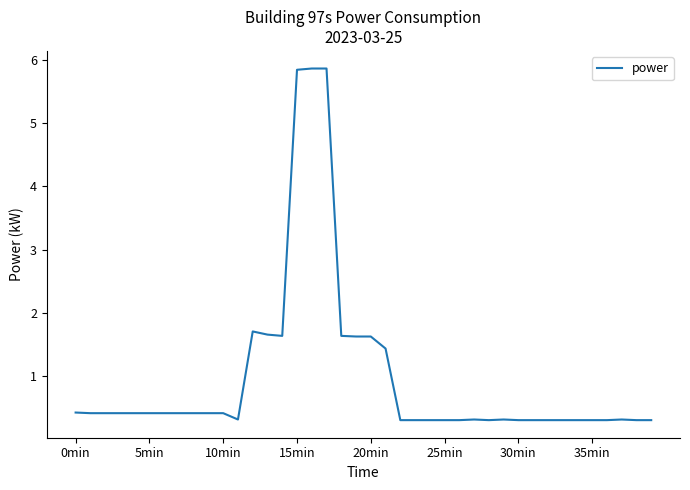

What is the sum of all values?

39.5